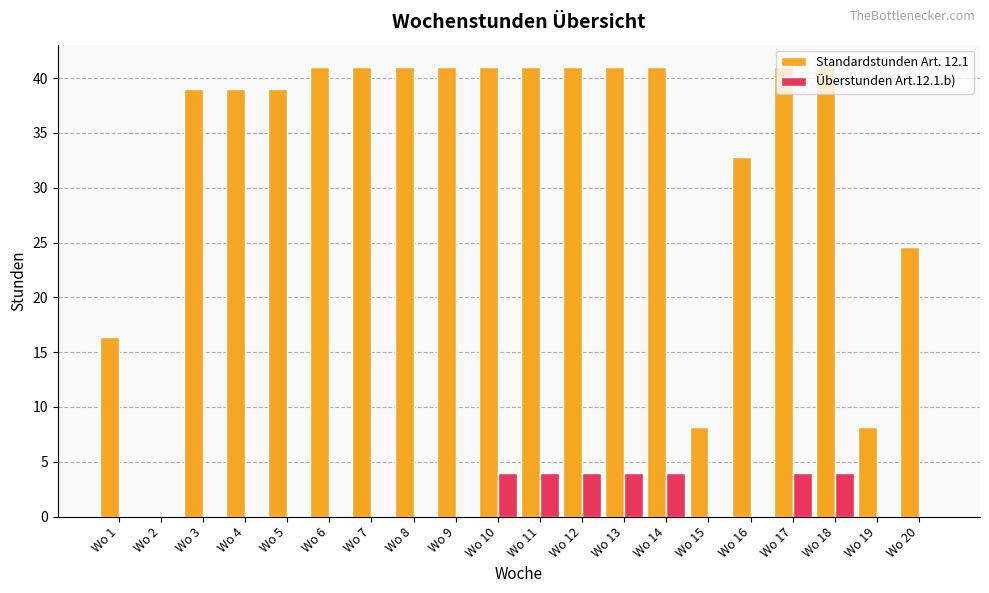

Reading left to right, extract all data points from this chart.

Standardstunden Art. 12.1: Wo 1=16.4	Wo 2=0.0	Wo 3=39.0	Wo 4=39.0	Wo 5=39.0	Wo 6=41.0	Wo 7=41.0	Wo 8=41.0	Wo 9=41.0	Wo 10=41.0	Wo 11=41.0	Wo 12=41.0	Wo 13=41.0	Wo 14=41.0	Wo 15=8.2	Wo 16=32.8	Wo 17=41.0	Wo 18=41.0	Wo 19=8.2	Wo 20=24.6
Überstunden Art.12.1.b): Wo 1=0.0	Wo 2=0.0	Wo 3=0.0	Wo 4=0.0	Wo 5=0.0	Wo 6=0.0	Wo 7=0.0	Wo 8=0.0	Wo 9=0.0	Wo 10=4.0	Wo 11=4.0	Wo 12=4.0	Wo 13=4.0	Wo 14=4.0	Wo 15=0.0	Wo 16=0.0	Wo 17=4.0	Wo 18=4.0	Wo 19=0.0	Wo 20=0.0